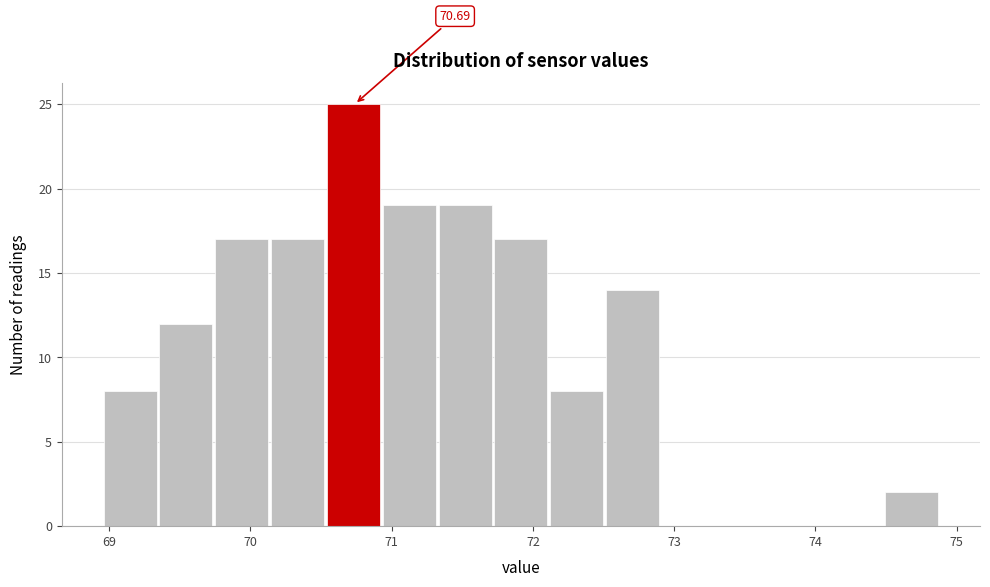

Read against the x-axis, roughly where is the centre of the tallest bar?

70.7